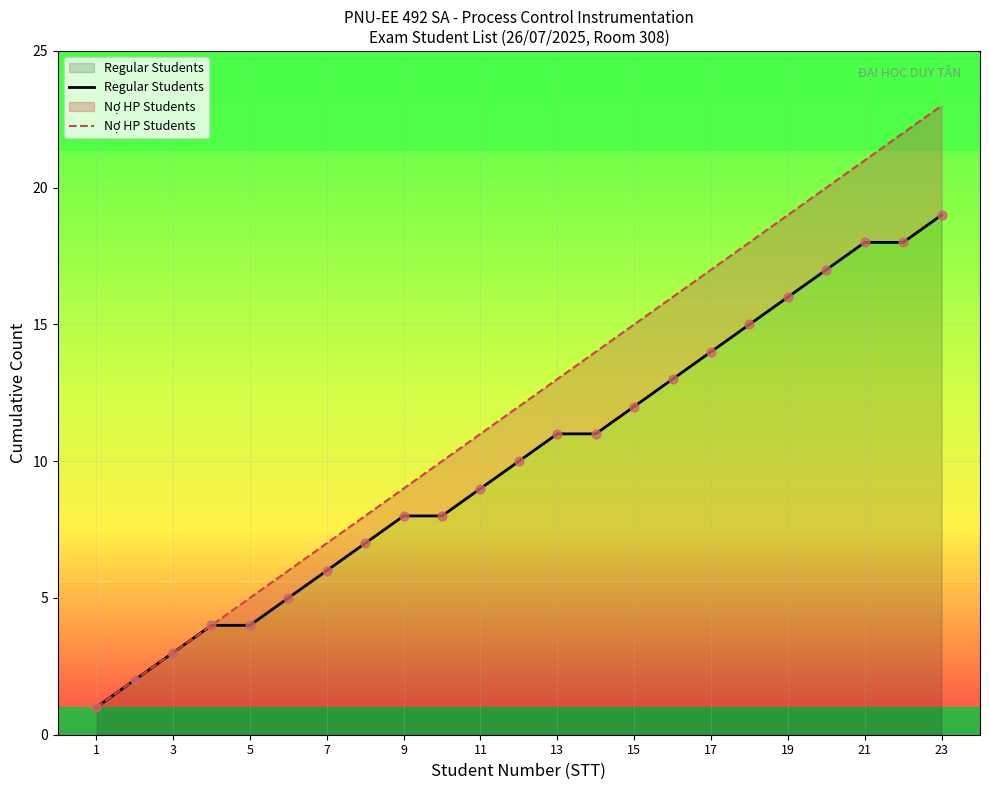

Which series has the largest total across all categories?

Nợ HP Students